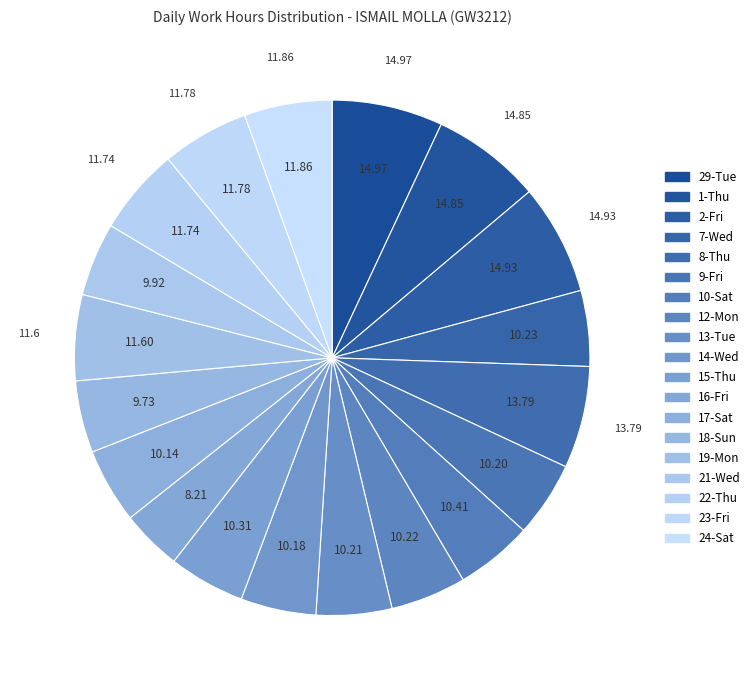

Is there any slice that represents more than half of the pie?

No